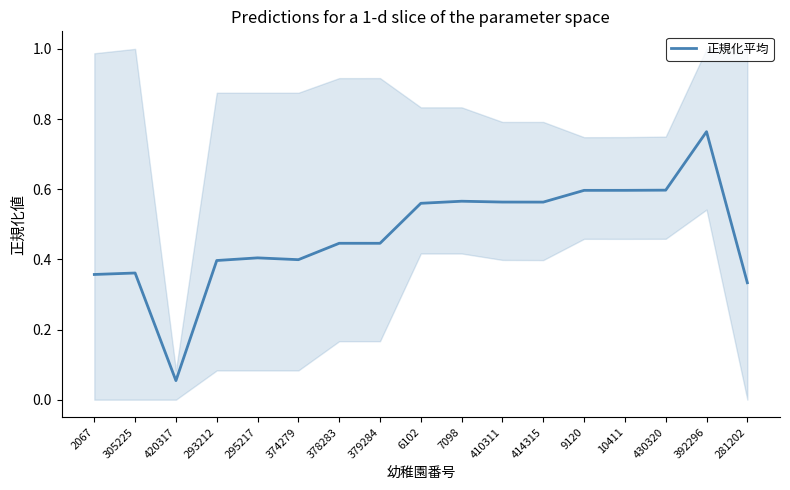

Is this an area chart (filled region under the line)?

No